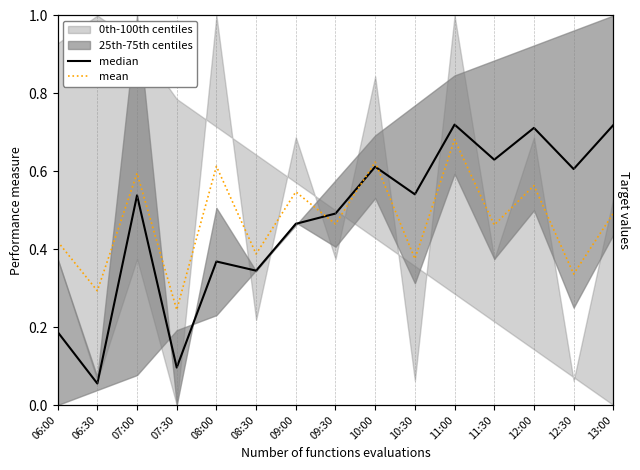

What is the average value of the median series?

0.5